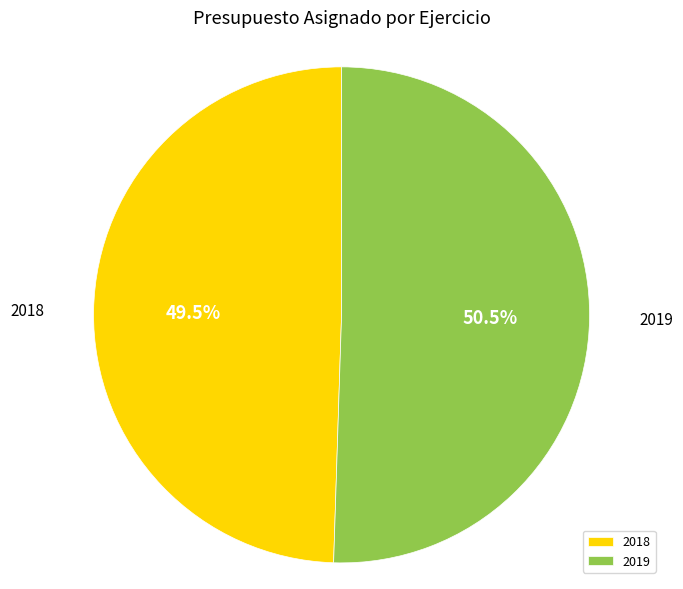

Approximately how many times larger is the value at 2019 compared to 2018?

1.0